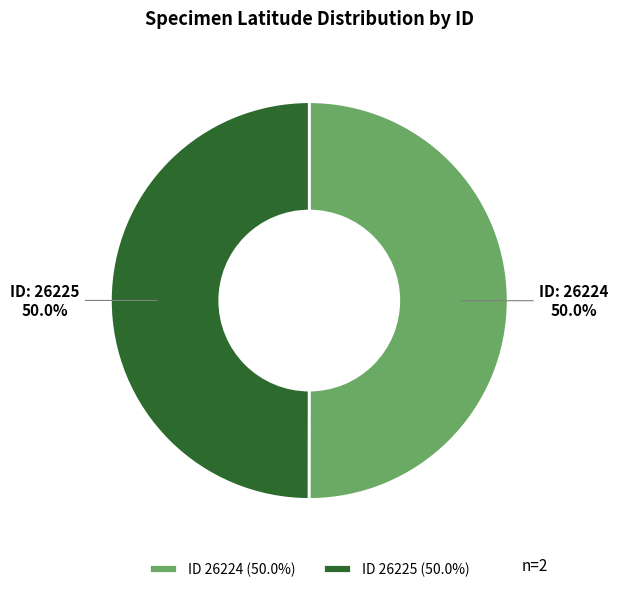

What is the total percentage of ID 26225 (50.0%) and ID 26224 (50.0%)?

100.0%